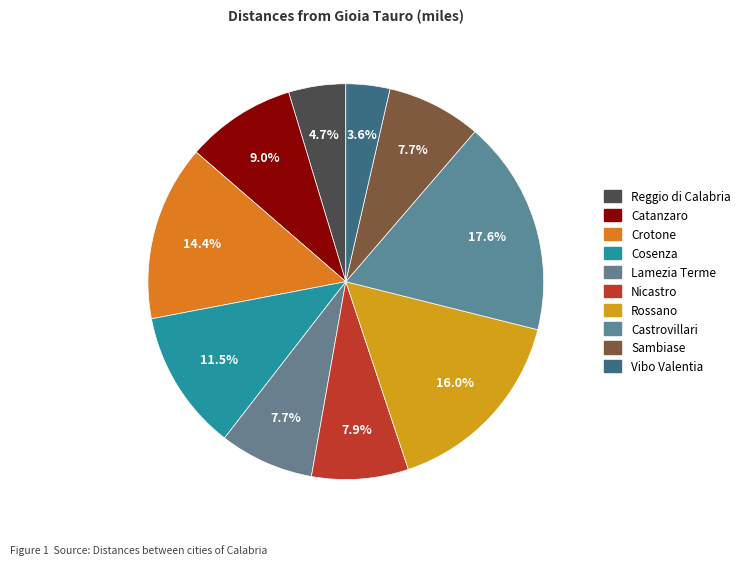

How many segments does this pie chart have?

10